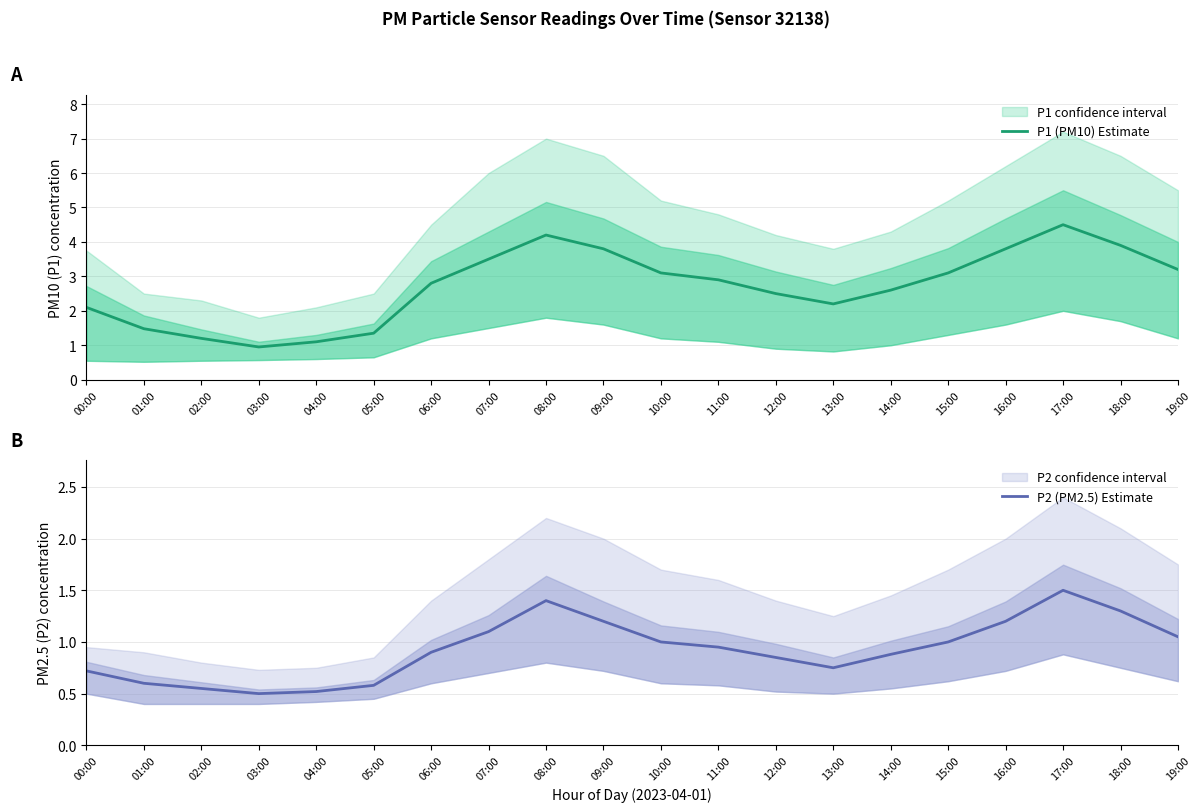

Reading left to right, list all the values displayed in this chart.

P1 (PM10) Estimate: 2.1	1.5	1.2	0.9	1.1	1.4	2.8	3.5	4.2	3.8	3.1	2.9	2.5	2.2	2.6	3.1	3.8	4.5	3.9	3.2
P2 (PM2.5) Estimate: 0.7	0.6	0.6	0.5	0.5	0.6	0.9	1.1	1.4	1.2	1.0	0.9	0.8	0.8	0.9	1.0	1.2	1.5	1.3	1.1